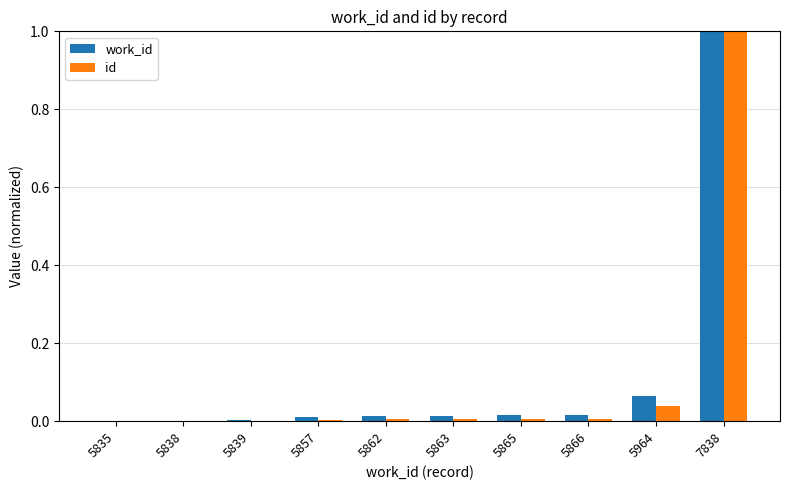

What is the sum of all id values?

1.1